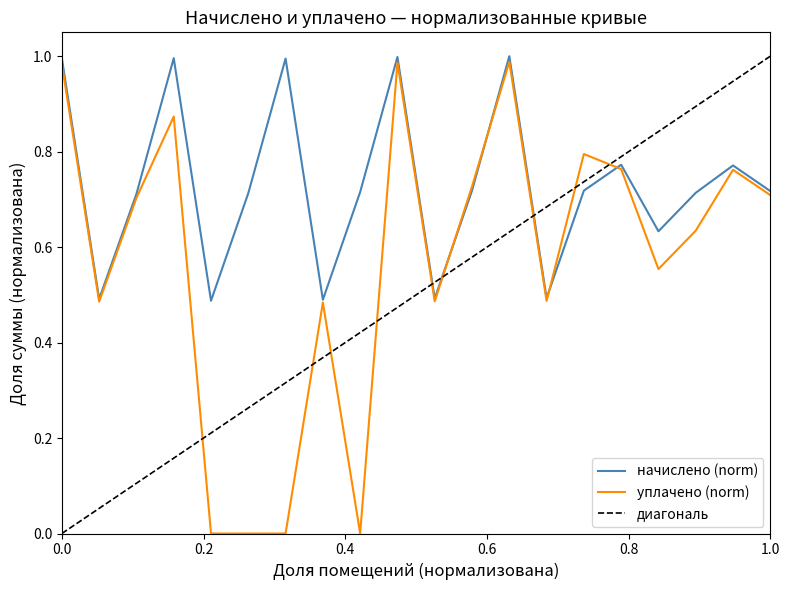

What is the greatest value displayed?

1.0